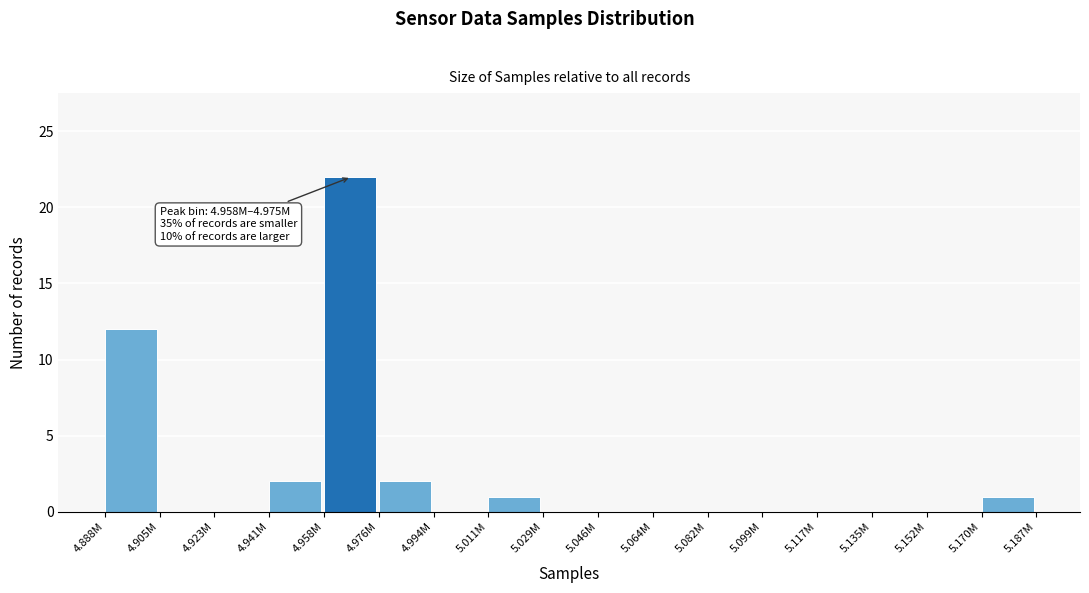

Reading left to right, list all the values displayed in this chart.

4.888M=12	4.905M=0	4.923M=0	4.941M=2	4.958M=22	4.976M=2	4.994M=0	5.011M=1	5.029M=0	5.046M=0	5.064M=0	5.082M=0	5.099M=0	5.117M=0	5.135M=0	5.152M=0	5.170M=1